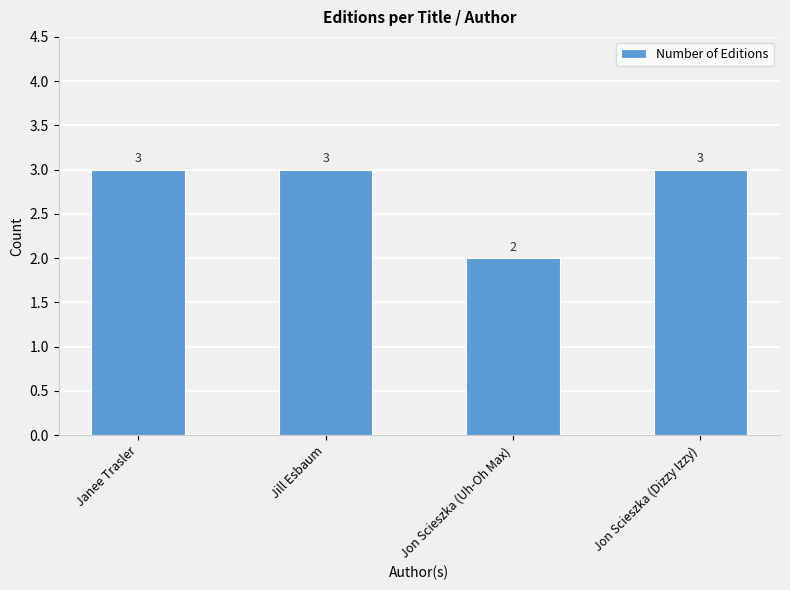

Where is the data nearest to the value 2?

Jon Scieszka (Uh-Oh Max)